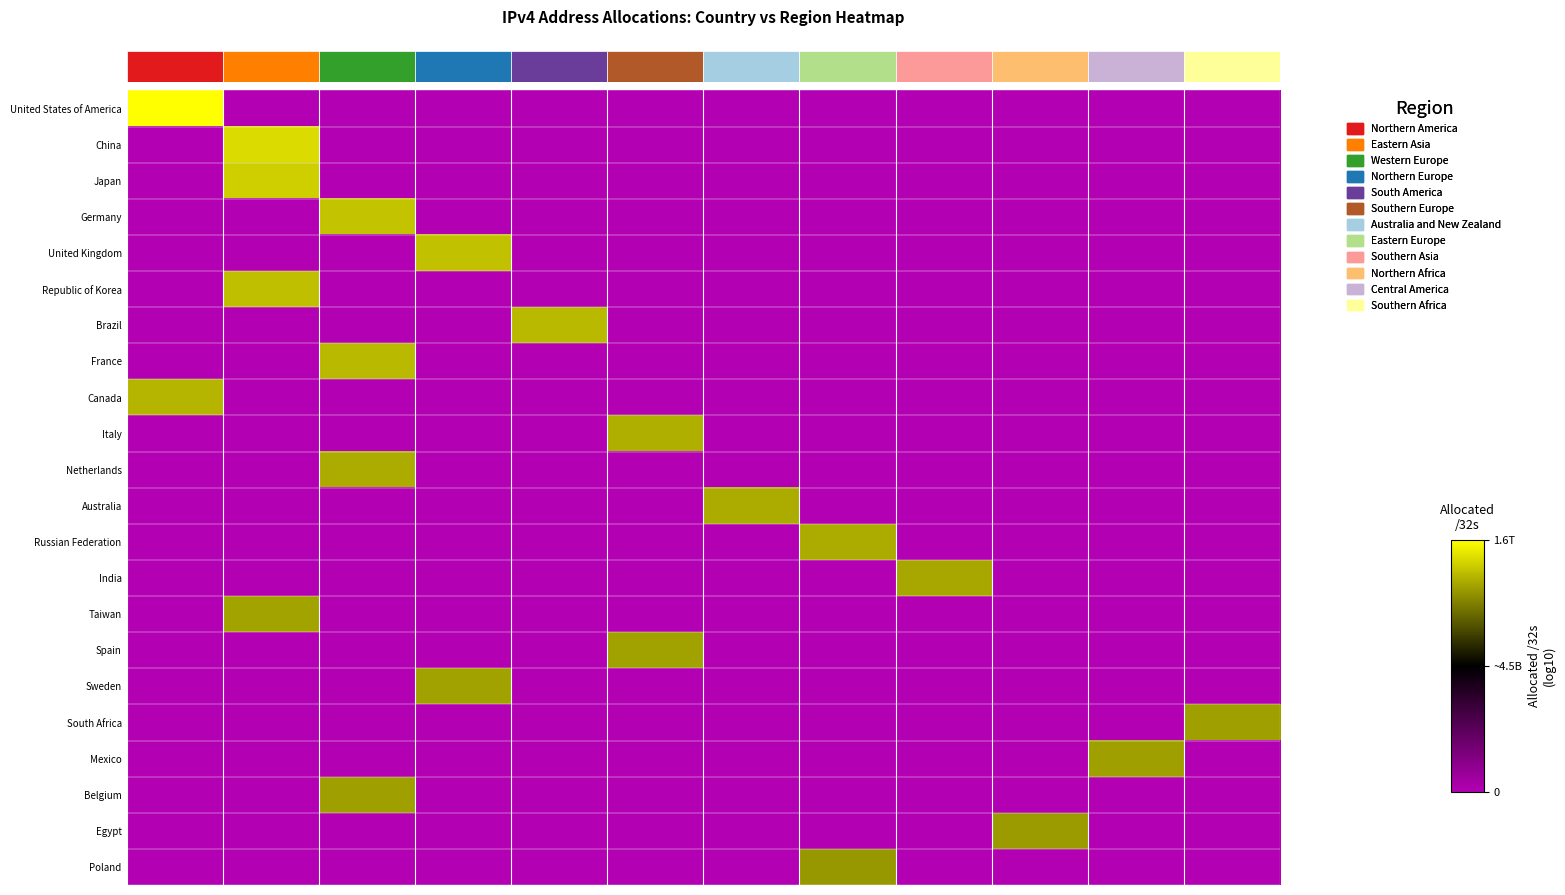

Which series has the largest total across all categories?

row_0